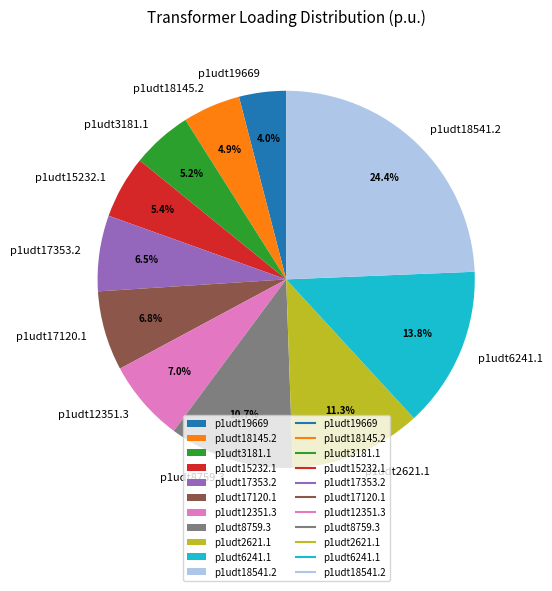

To the nearest percent, what is the combined percentage of p1udt8759.3 and p1udt3181.1?

16%